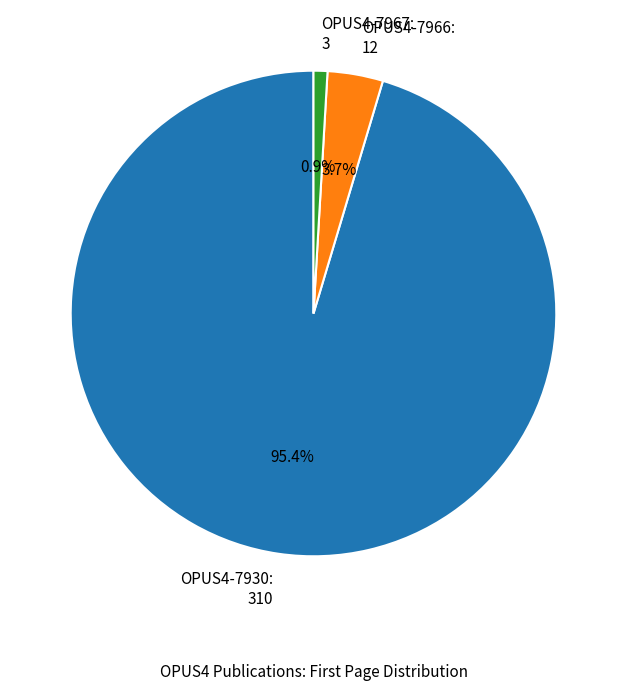

How much of the chart is everything except OPUS4-7967?

99.1%